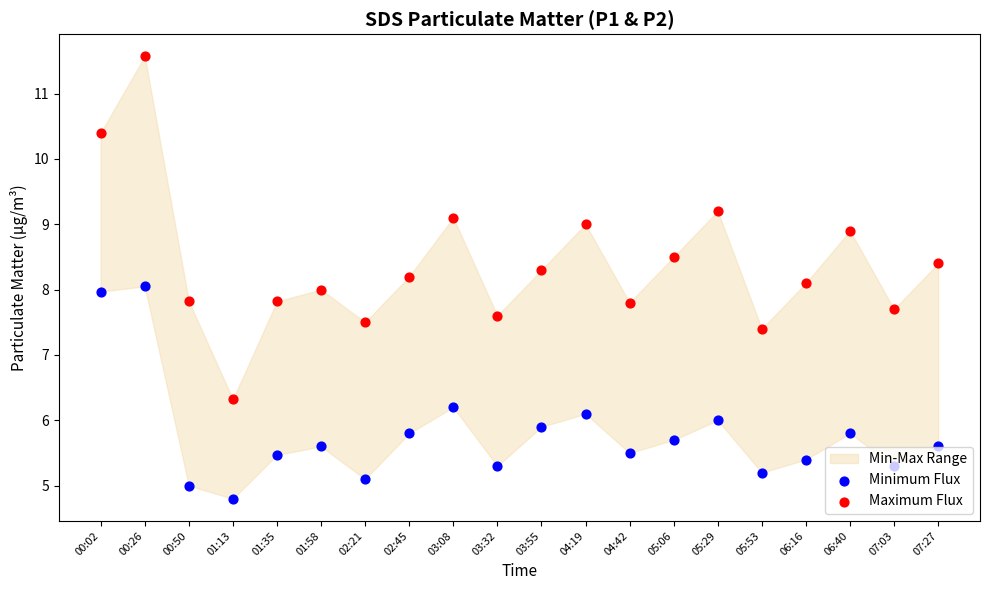

What is the total value across all series at 01:35?

13.3